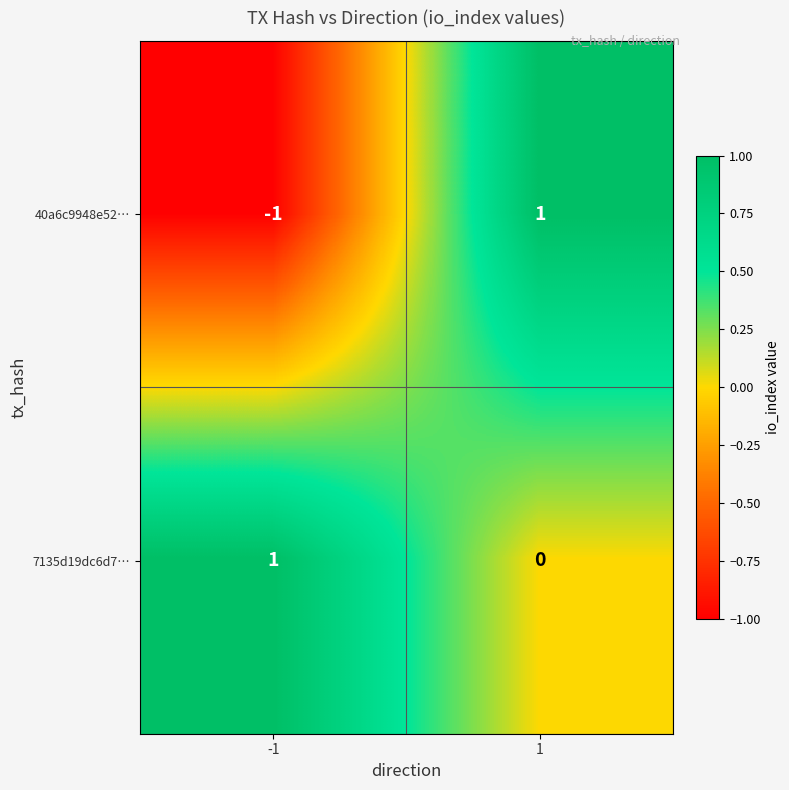

Rank the series by their average value, from lowest to highest.

40a6c9948e52…, 7135d19dc6d7…